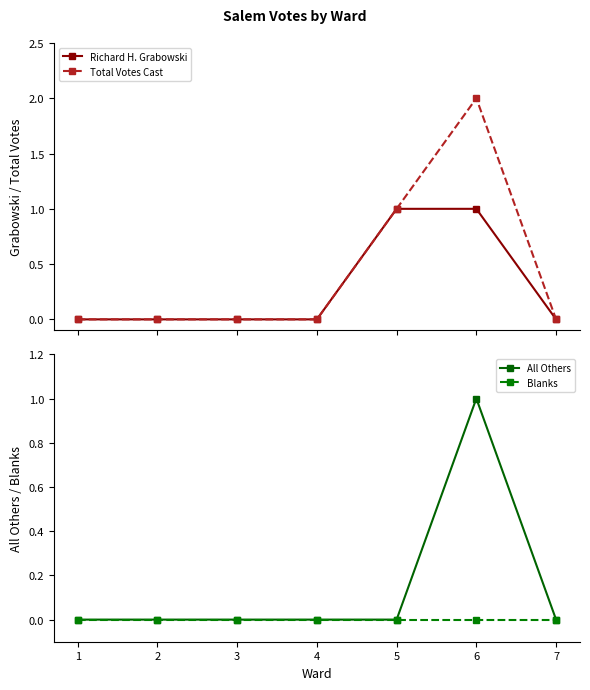

Reading right to left, extract all data points from this chart.

Richard H. Grabowski: 0	1	1	0	0	0	0
Total Votes Cast: 0	2	1	0	0	0	0
All Others: 0	1	0	0	0	0	0
Blanks: 0	0	0	0	0	0	0